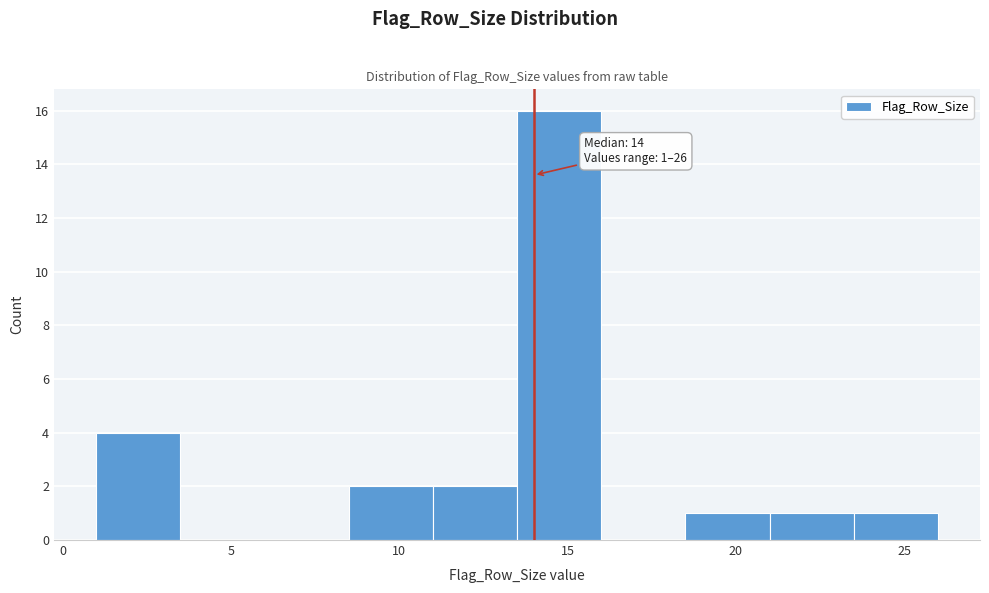

Over which range of the x-axis is the bar tallest?

13.5 to 16.0